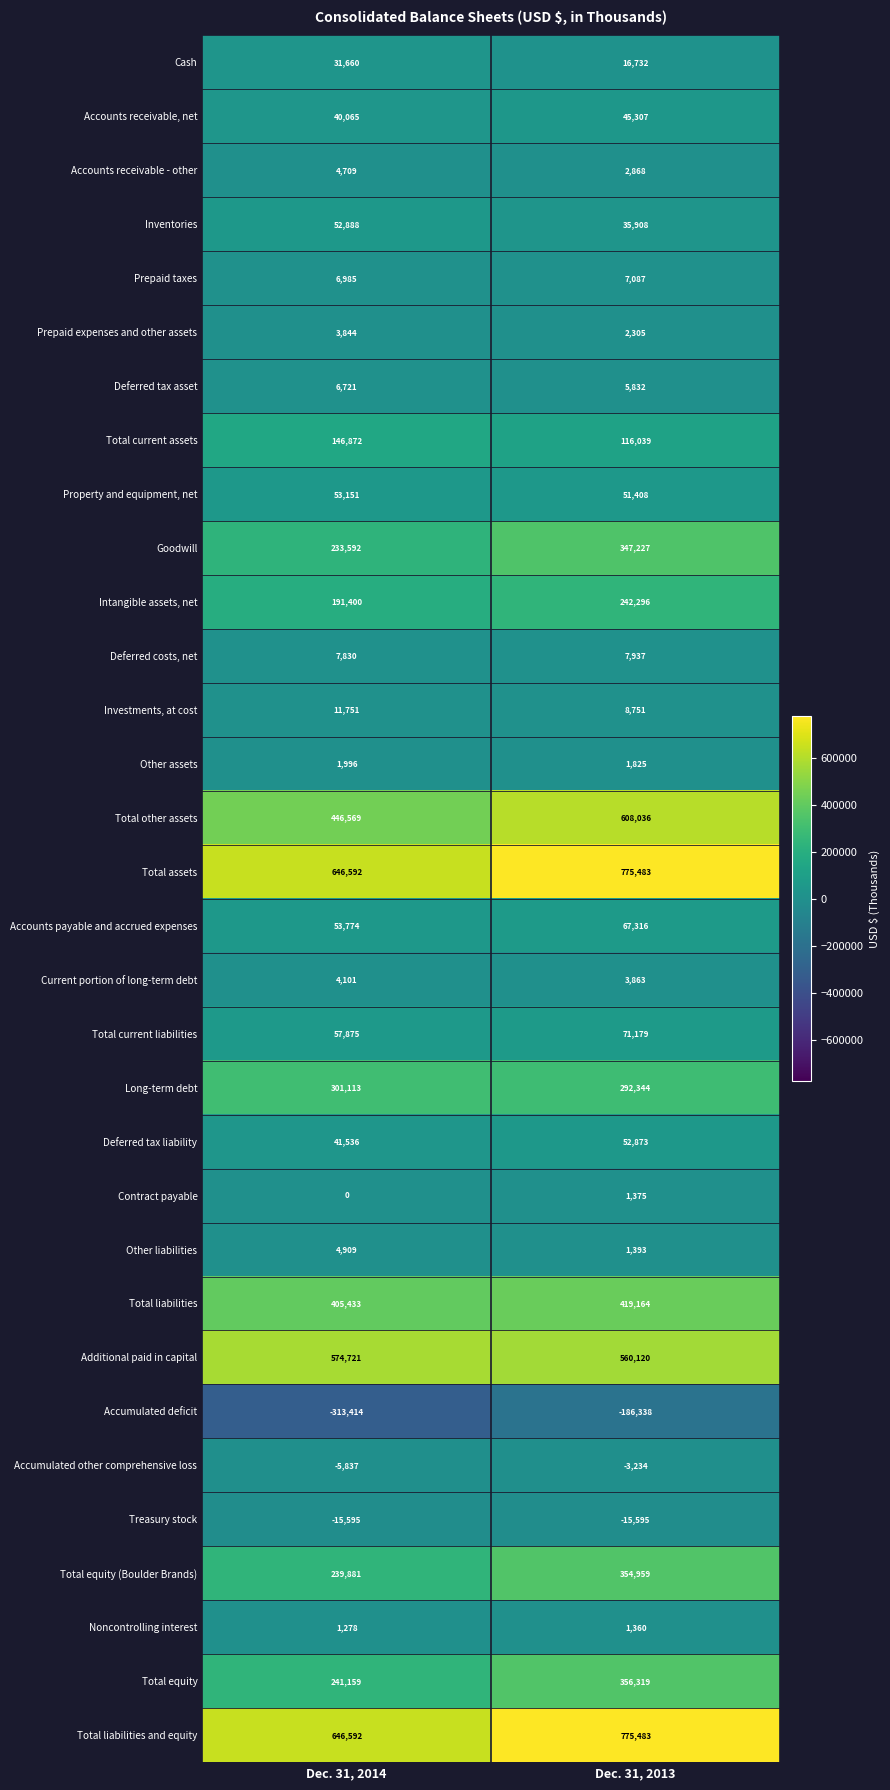

What is the smallest value displayed?

-313414